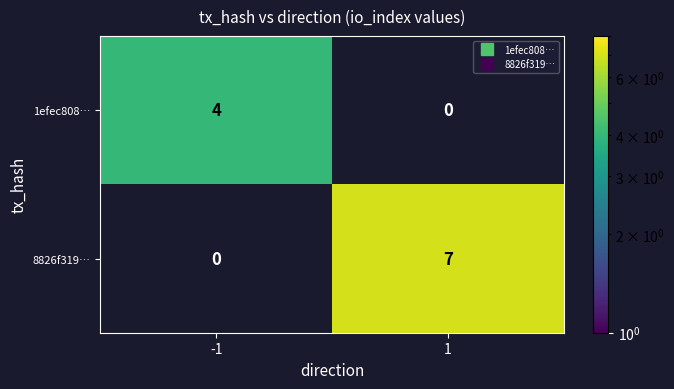

What is the difference between the highest and lowest values at 1?

7